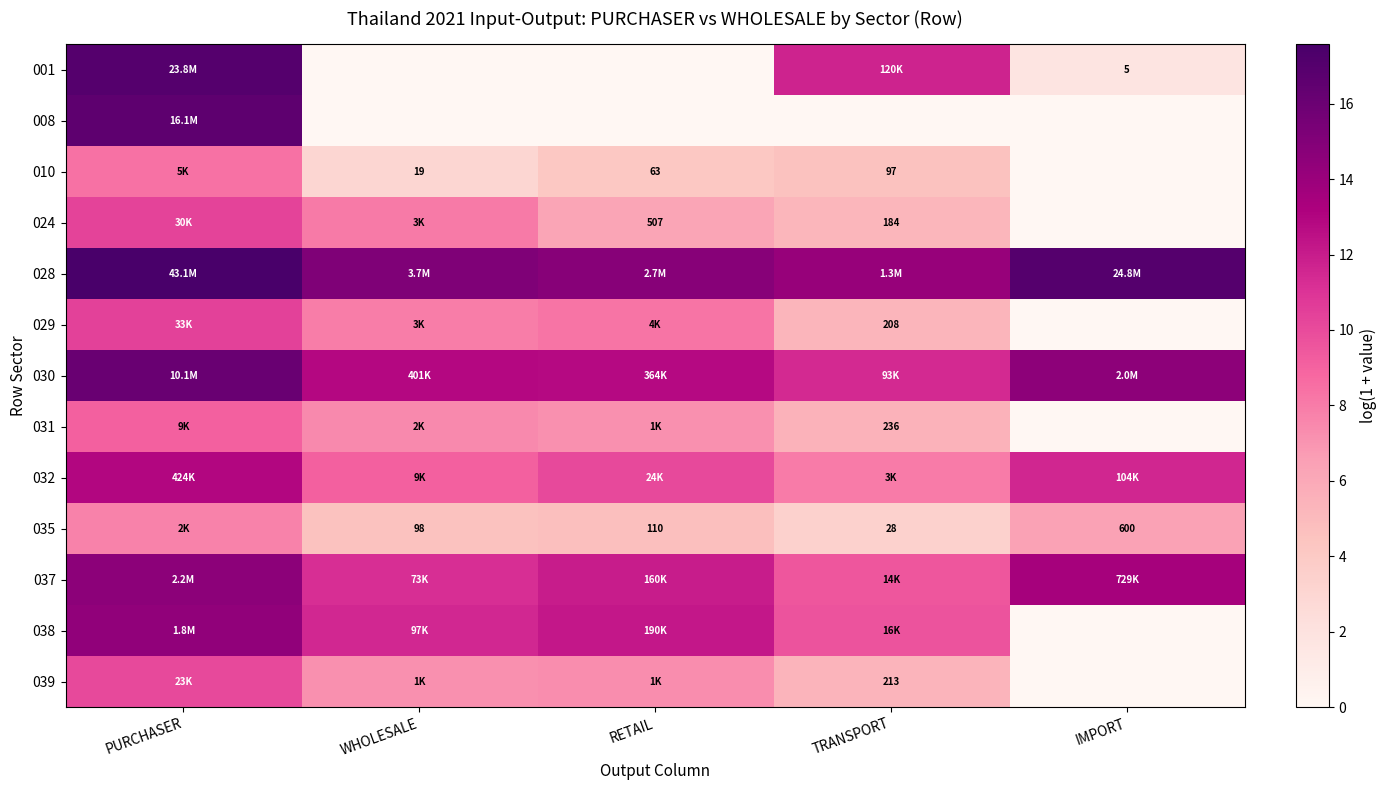

At which label does 024 first exceed 6?

PURCHASER